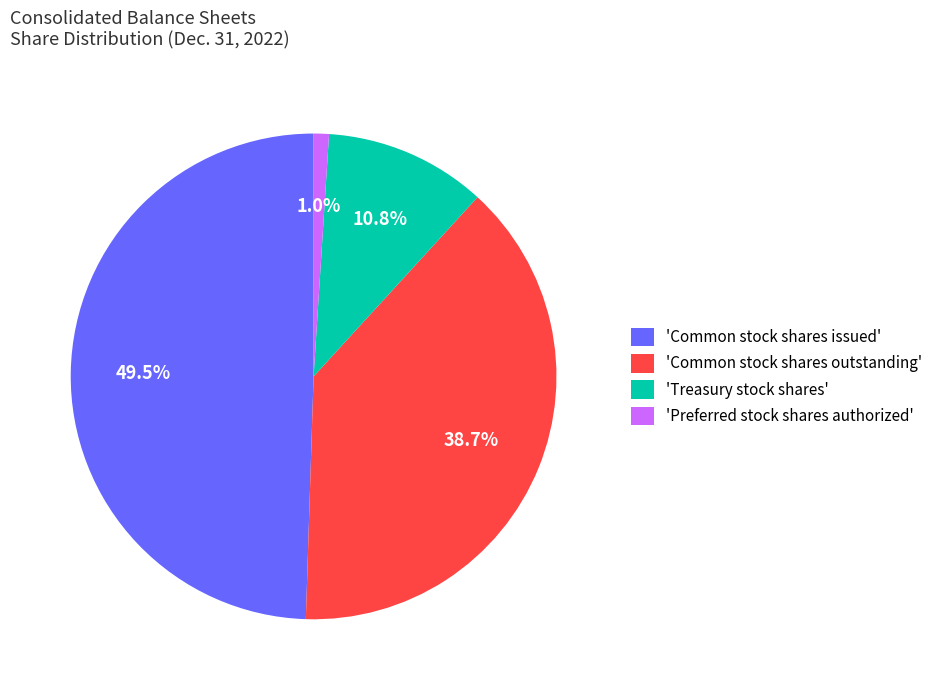

What percentage do 'Common stock shares outstanding' and 'Common stock shares issued' together represent?

88.2%